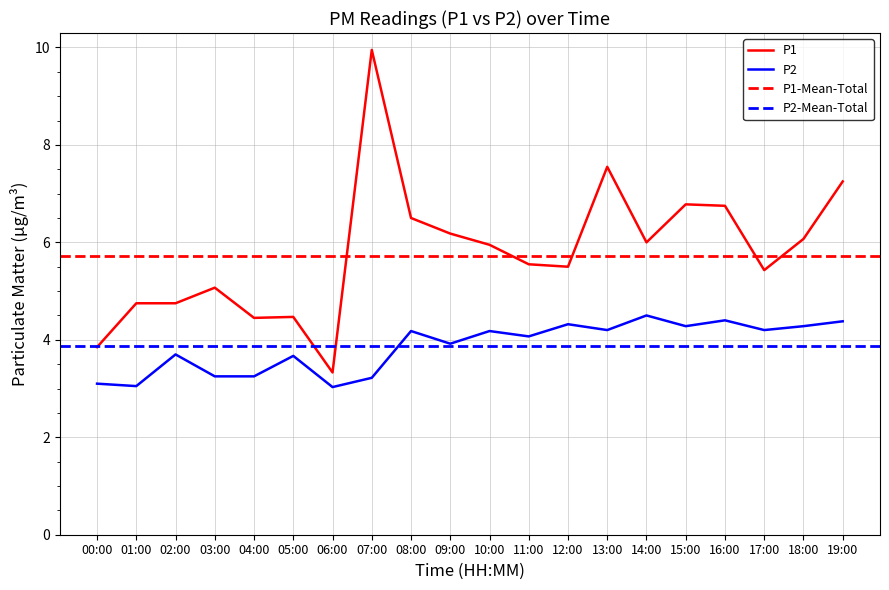

Is the value of P2 at 16:00 greater than the value of P1 at 05:00?

No